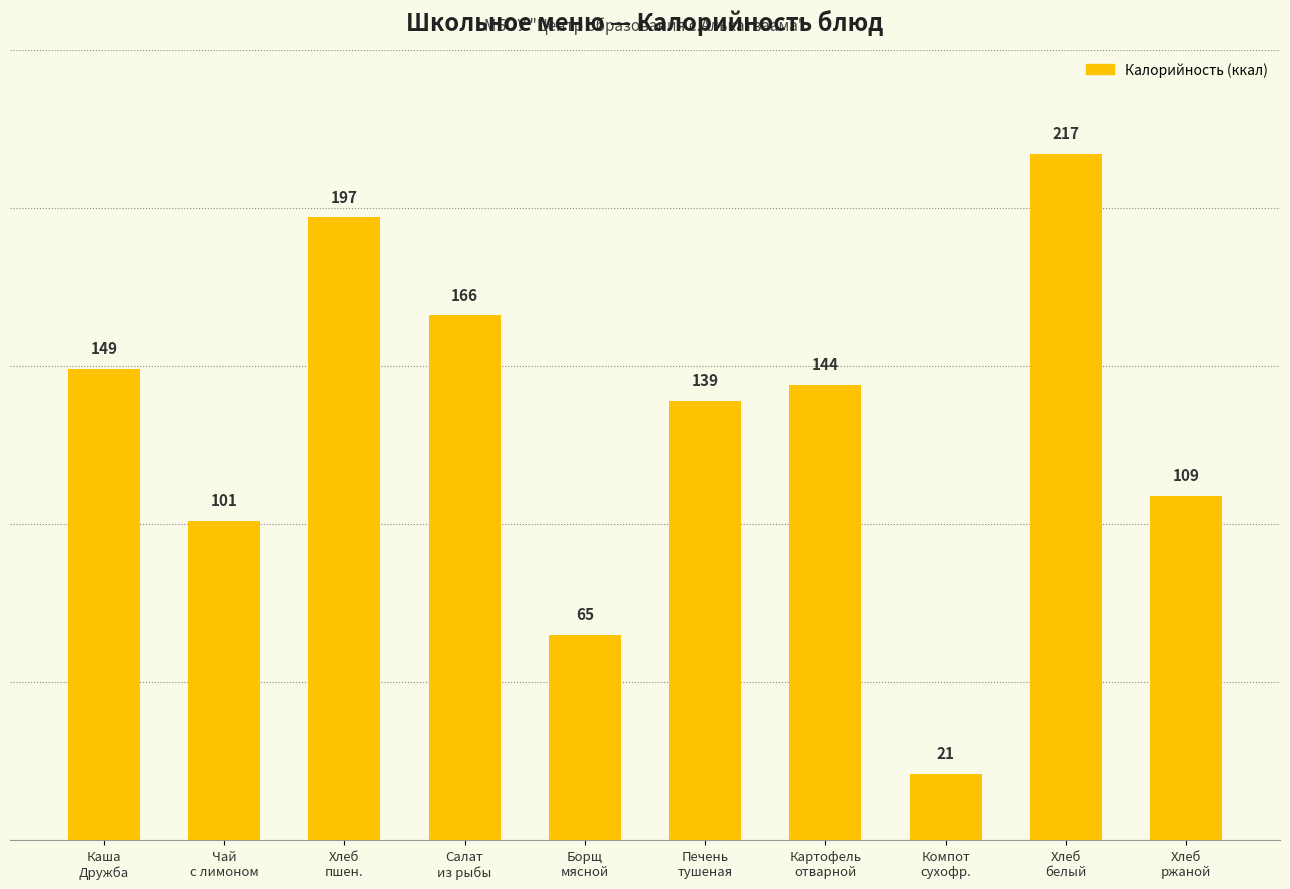

Which category has the highest value across all series?

Хлеб
белый